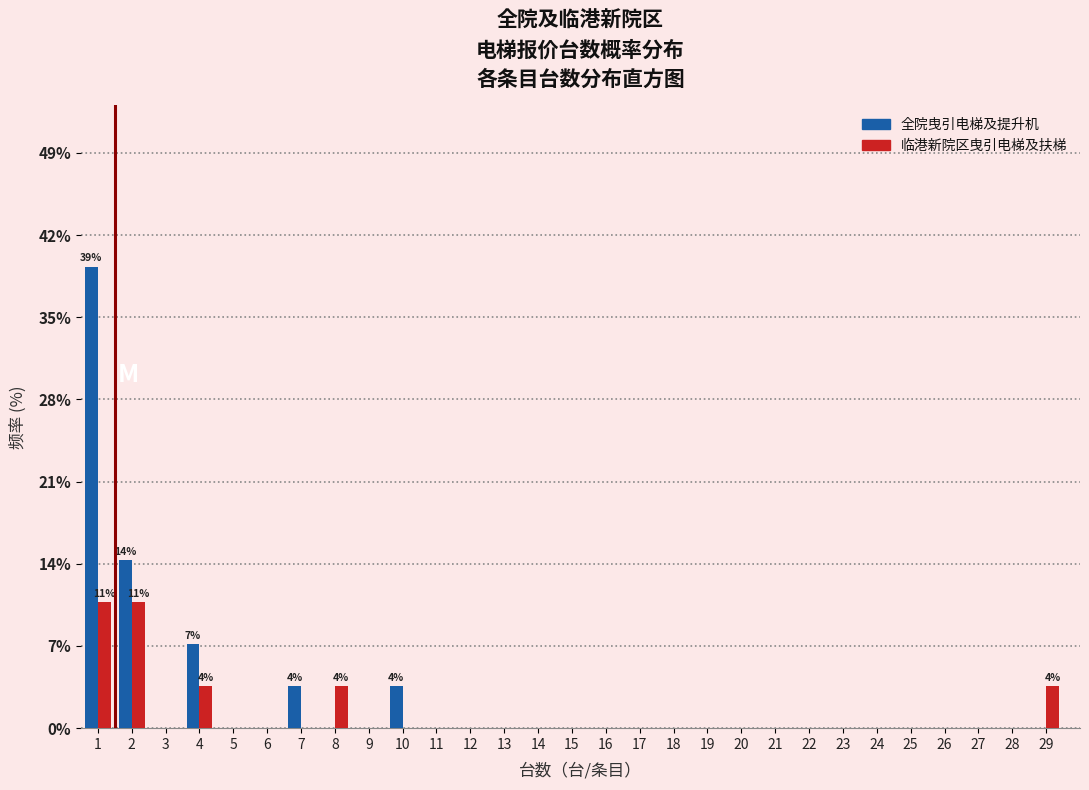

What is the greatest value displayed?

39.3